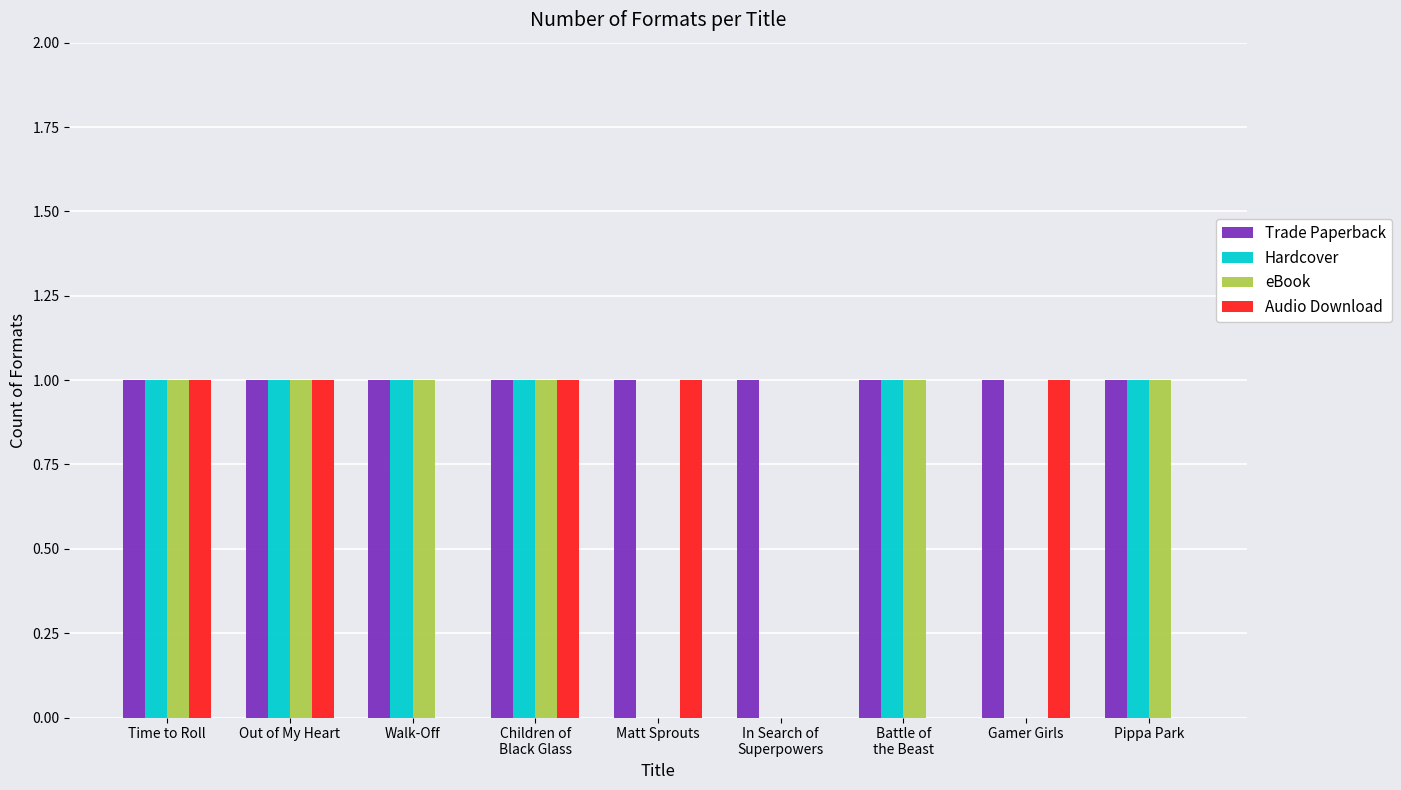

Is it true that Trade Paperback equals 0 at Battle of
the Beast?

False